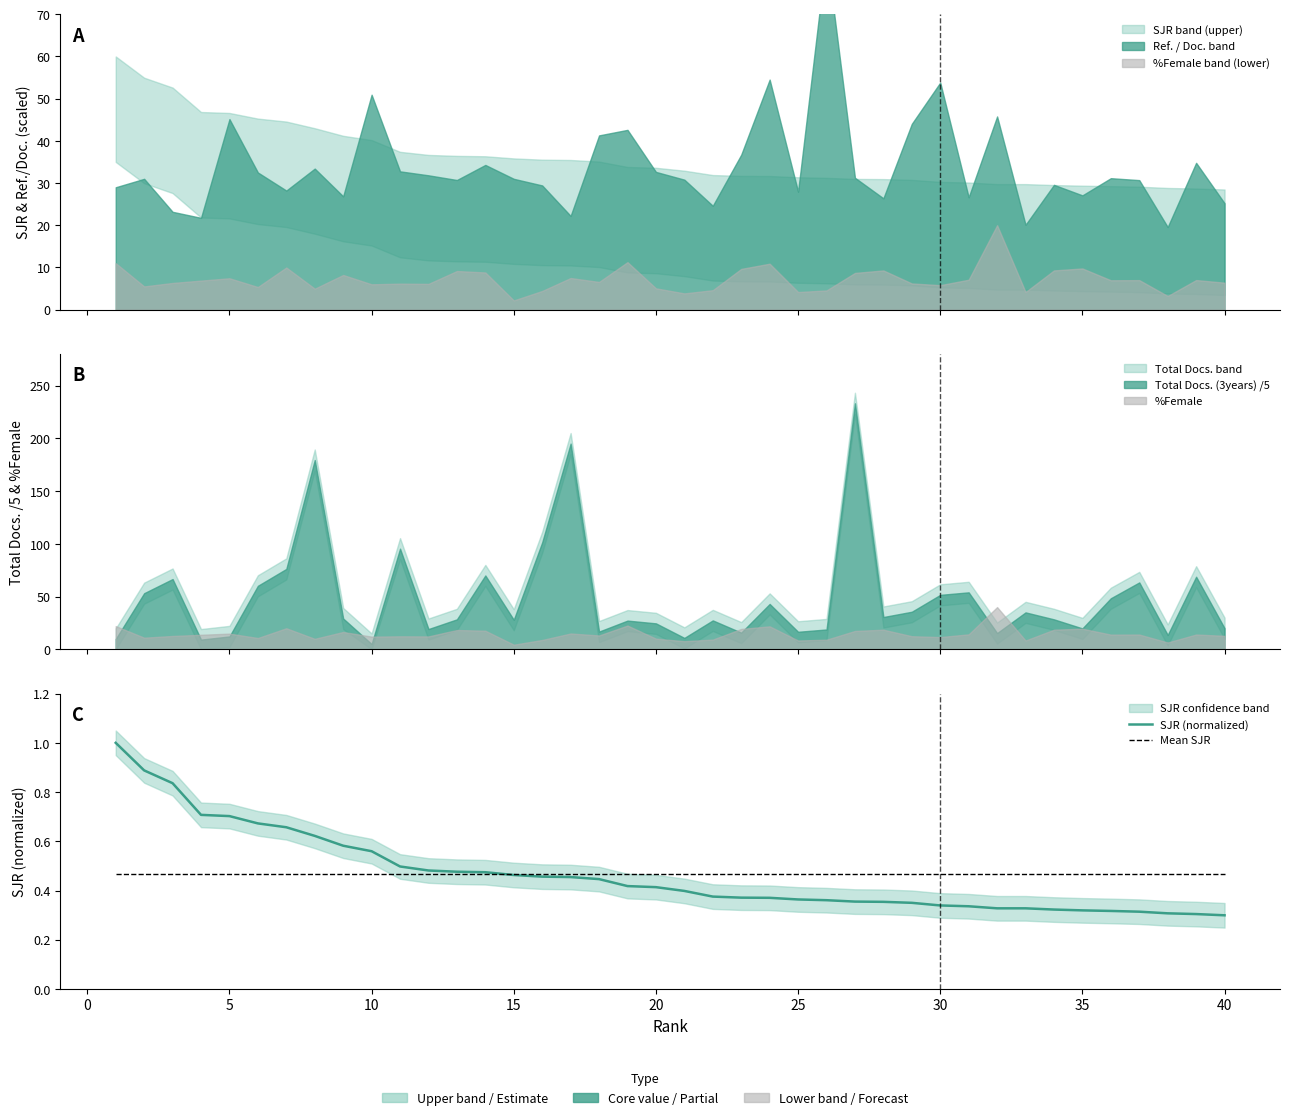

True or false: SJR (normalized) has more than 1 points higher than both neighbors.

False